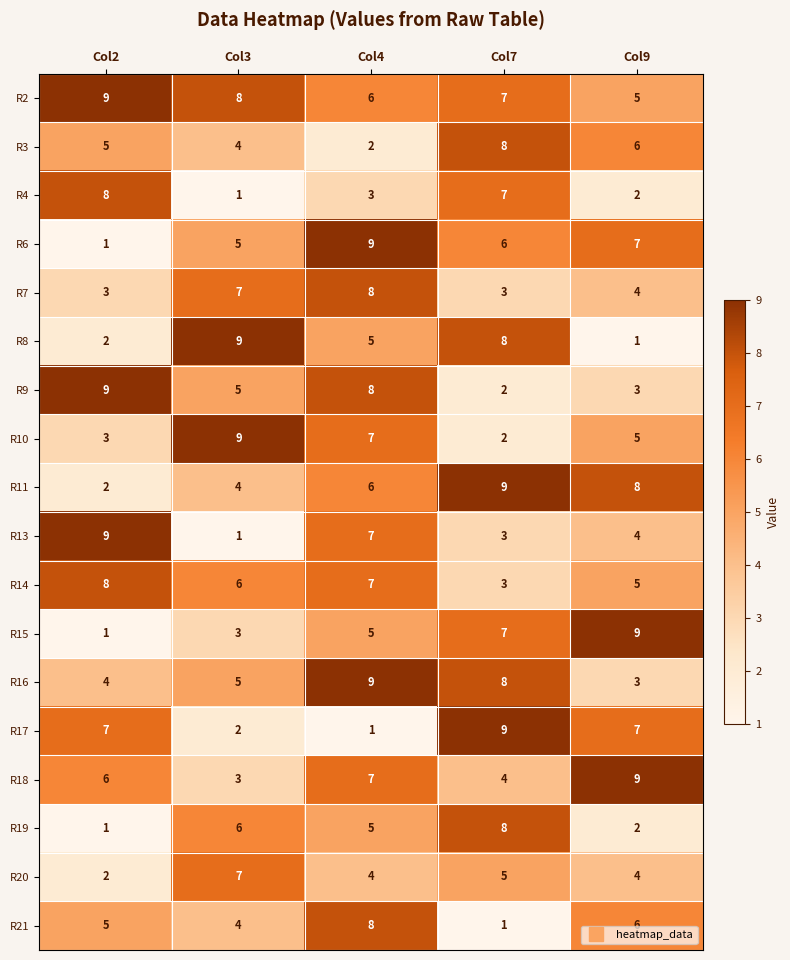

What is the minimum value shown in the chart?

1